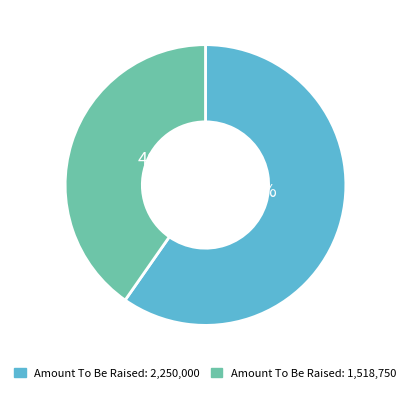

What percentage is the Amount To Be Raised: 2,250,000 slice, to the nearest percent?

60%